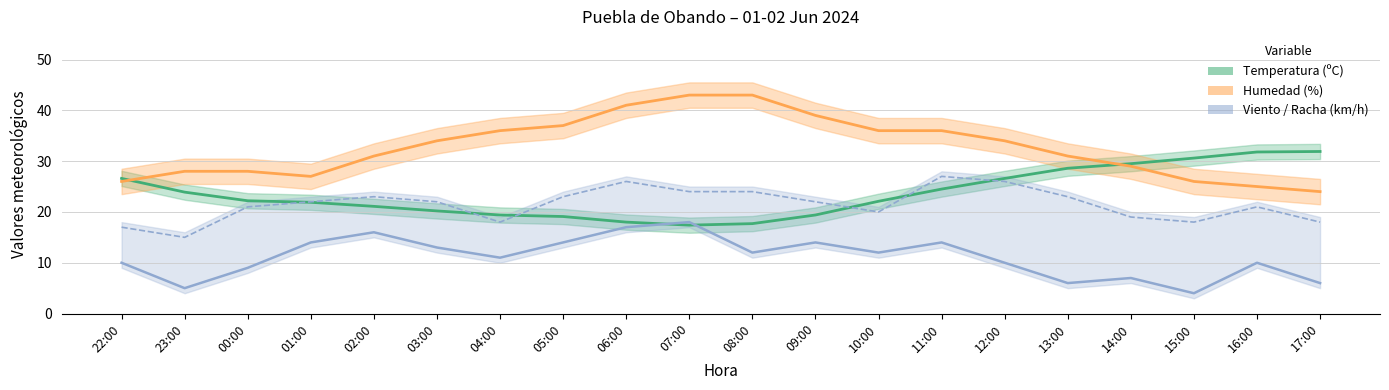

Count the number of categories in the chart.

20